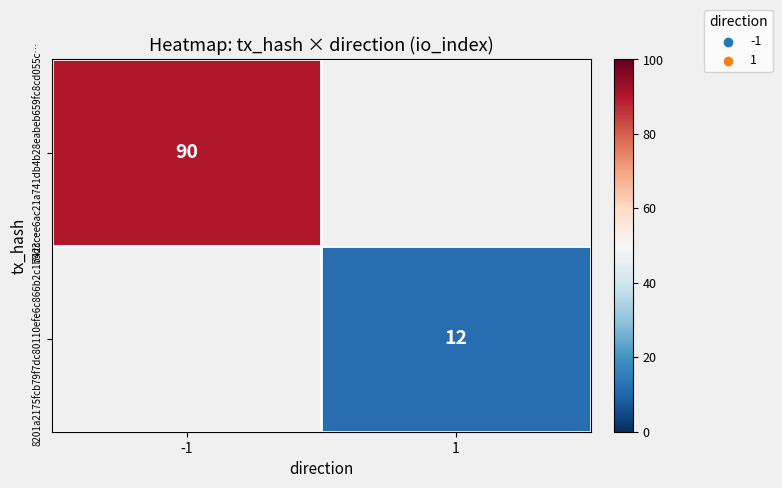

What is the greatest value displayed?

90.0